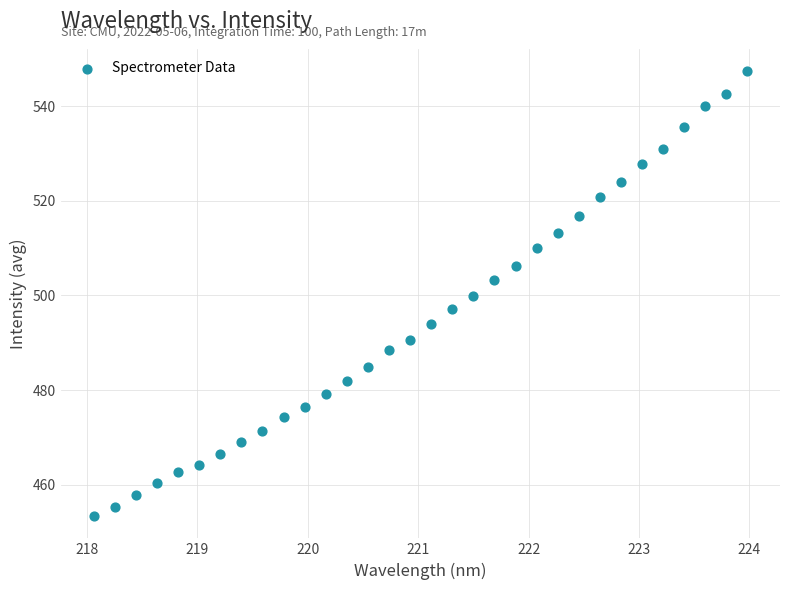

What is the range of X values (max minus min)?

5.9